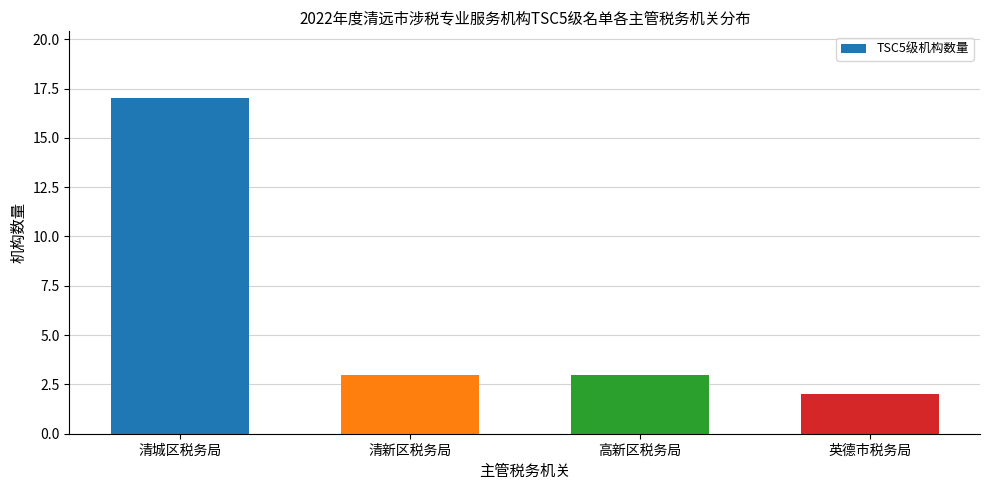

What is the ratio of the value at 清新区税务局 to the value at 英德市税务局?

1.5